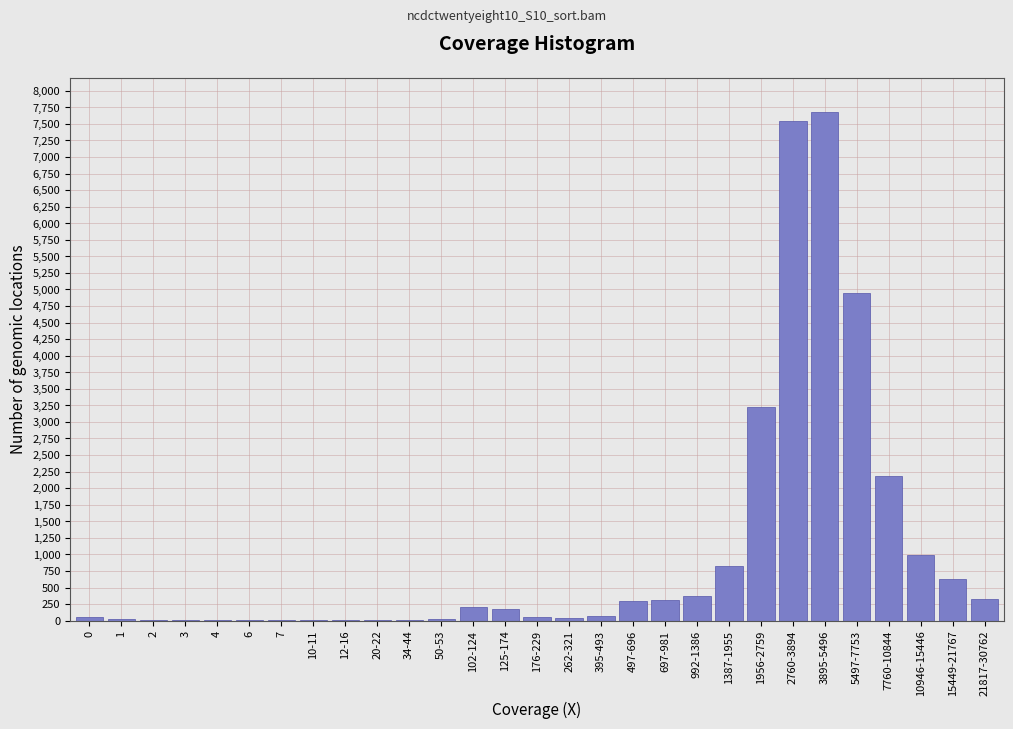

What is the sum of all values?

30056